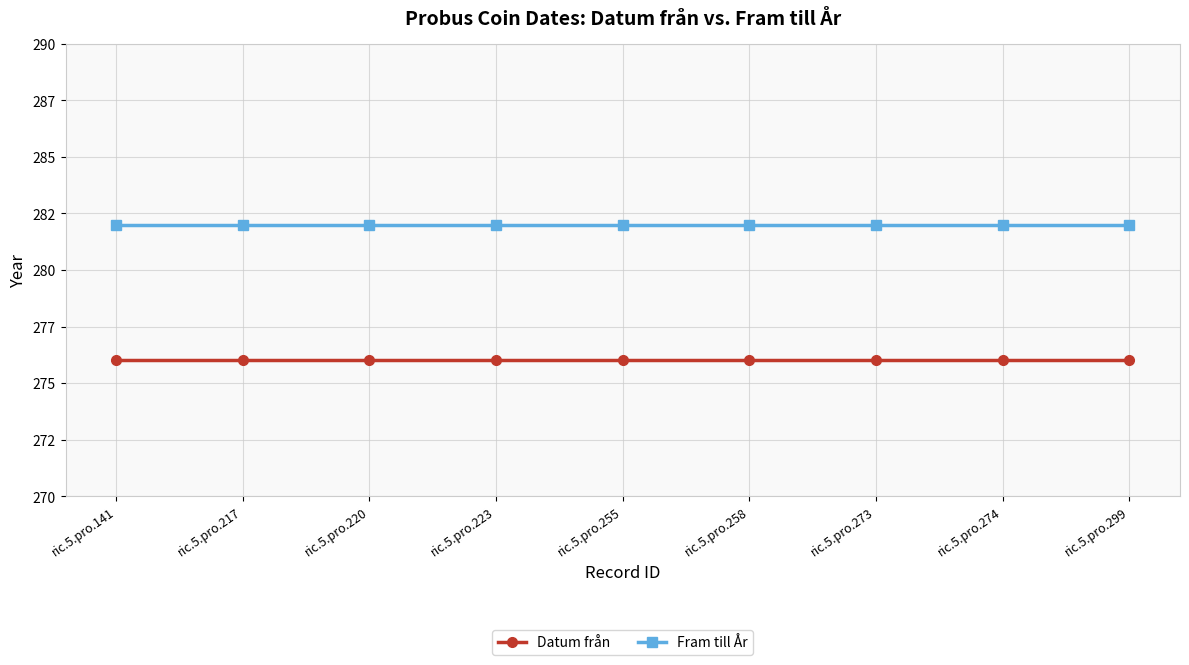

Which series has the largest total across all categories?

Fram till År